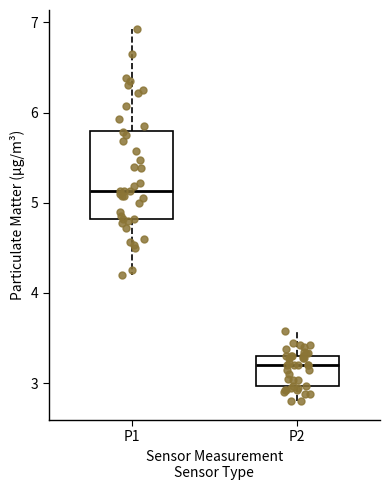

Comparing the boxes themselves (not the whiskers), which one is the tallest?

P1